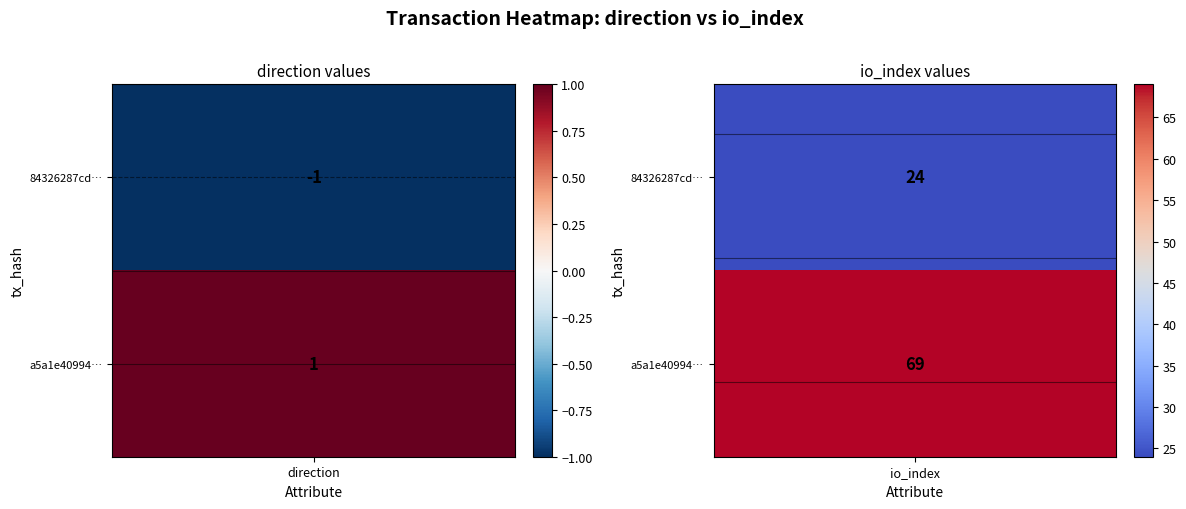

How many values in 84326287cd9fb83d82a52264d5e4aad660597c4 are above zero?

1